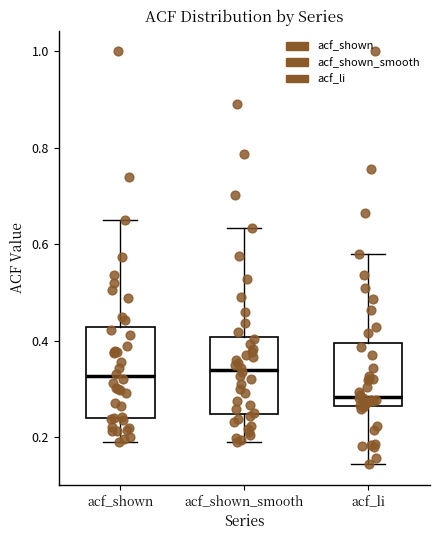

Where does the lower whisker of the box for acf_shown_smooth end on the y-axis? The values are not printed on the chart, so give them approximately, as read against the axis.

0.20